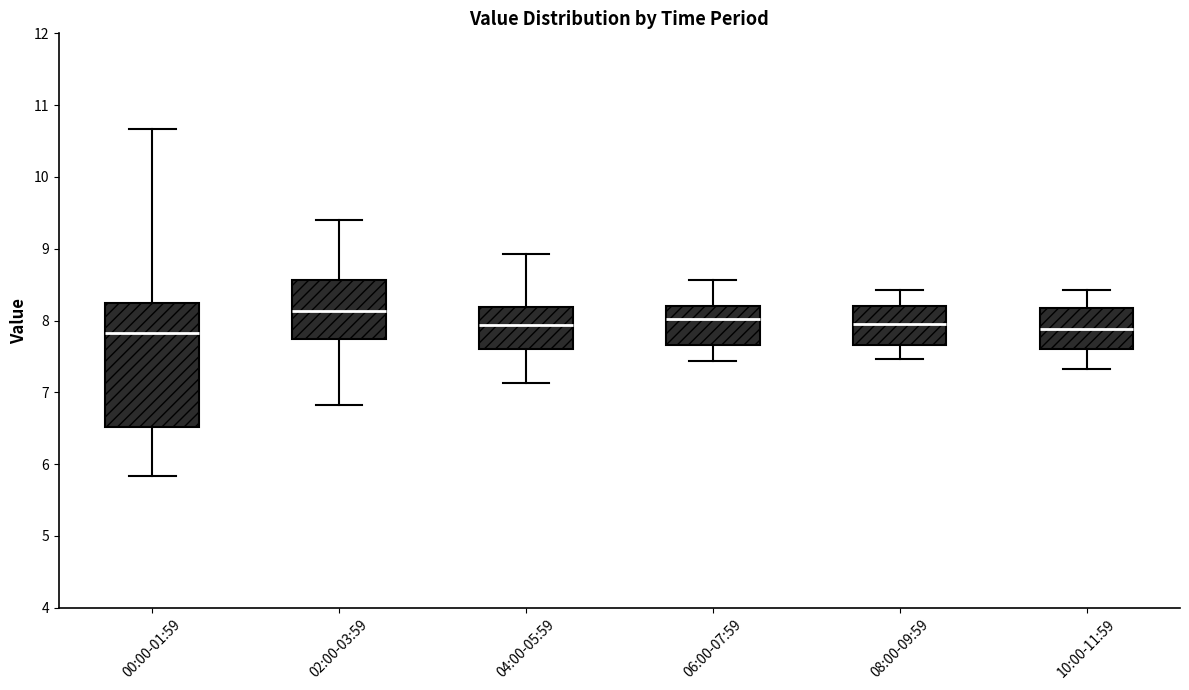

Reading left to right, transcribe this box plot: for each box, give where its median line is, the range the box spans, and where its two whiskers end, as read against the y-axis. The values are not printed on the chart, so give them approximately, as read against the axis.

00:00-01:59: median 7.8, box 6.5 to 8.2, whiskers 5.8 to 10.7
02:00-03:59: median 8.1, box 7.7 to 8.6, whiskers 6.8 to 9.4
04:00-05:59: median 7.9, box 7.6 to 8.2, whiskers 7.1 to 8.9
06:00-07:59: median 8.0, box 7.7 to 8.2, whiskers 7.4 to 8.6
08:00-09:59: median 8.0, box 7.7 to 8.2, whiskers 7.5 to 8.4
10:00-11:59: median 7.9, box 7.6 to 8.2, whiskers 7.3 to 8.4